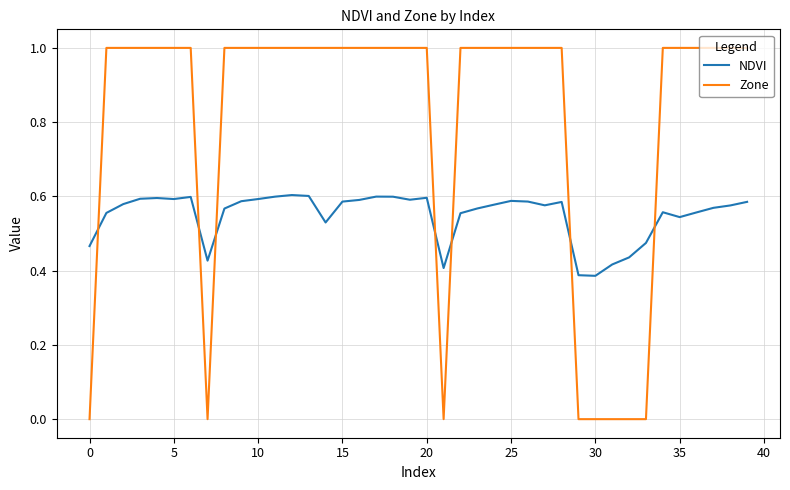

What is the difference between the maximum and minimum values in the Zone series?

1.0